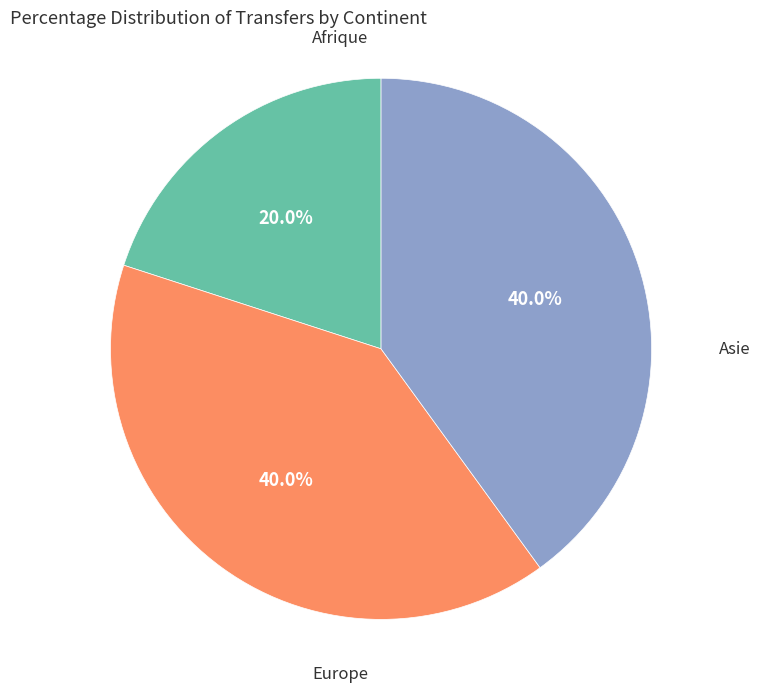

Which category has the smallest portion of the pie?

Afrique